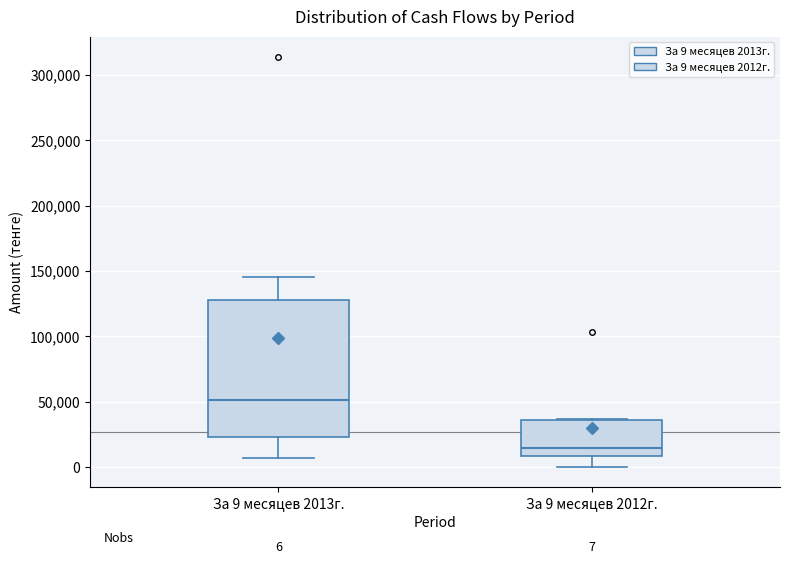

Which box is the tallest, from its lower edge to its upper edge?

За 9 месяцев 2013г.